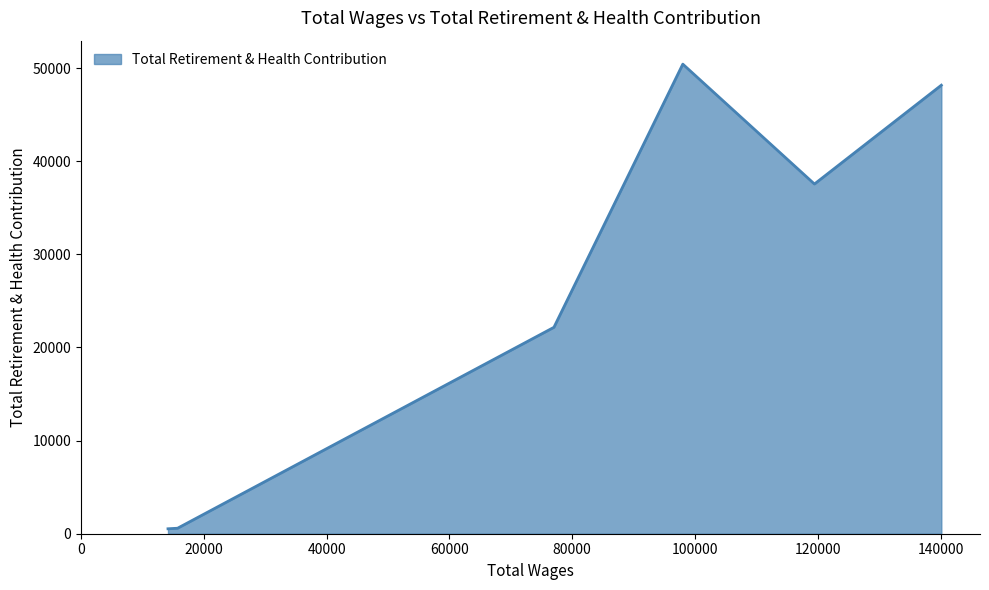

What is the maximum value shown in the chart?

50425